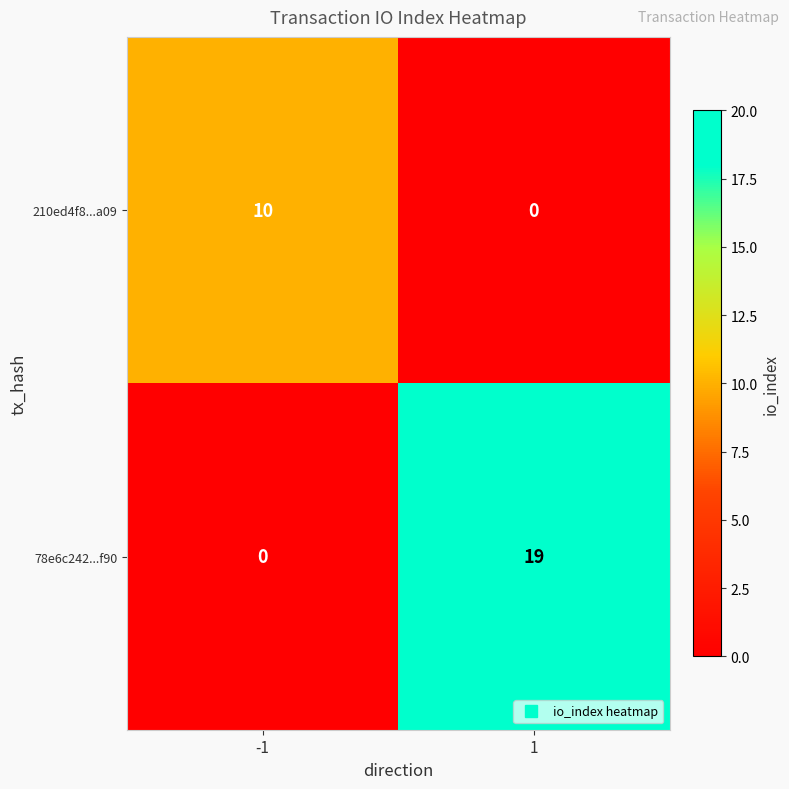

Rank the series by their average value, from lowest to highest.

210ed4f8...a09, 78e6c242...f90